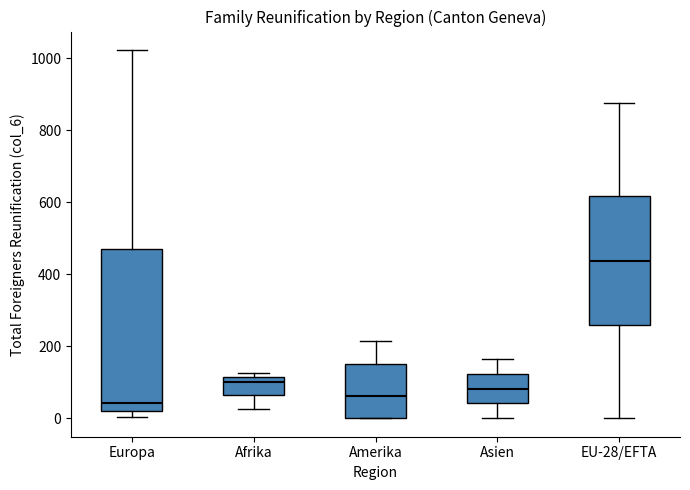

Which box is the tallest, from its lower edge to its upper edge?

Europa